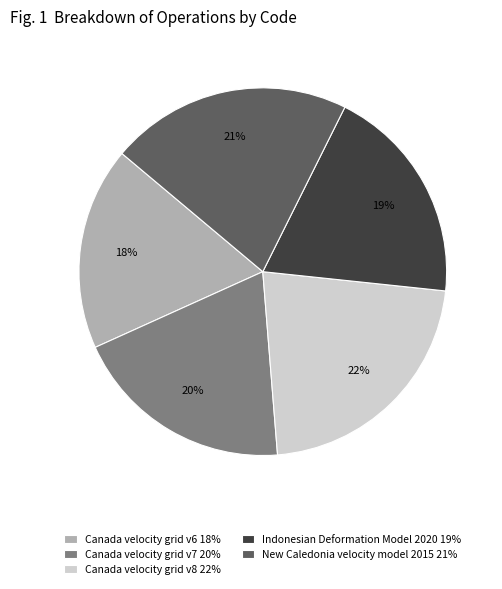

Does Canada velocity grid v6 represent more than half of the total?

No